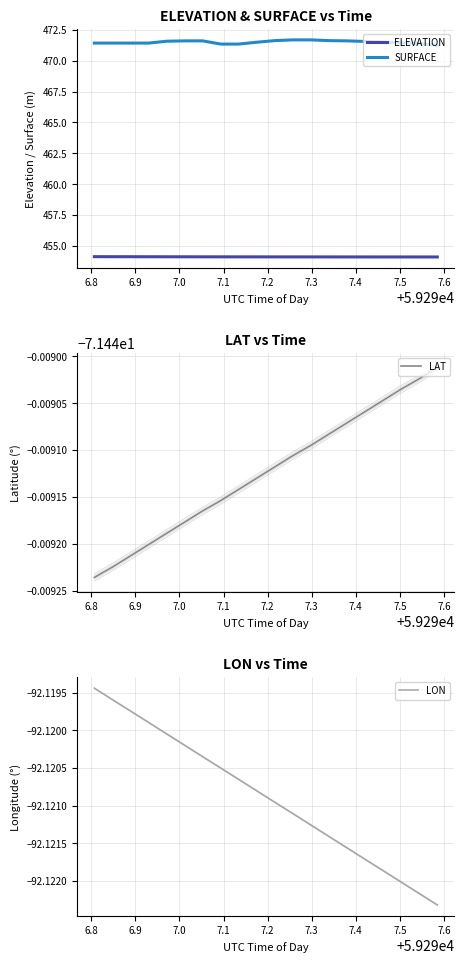

True or false: ELEVATION and SURFACE cross at least once.

False